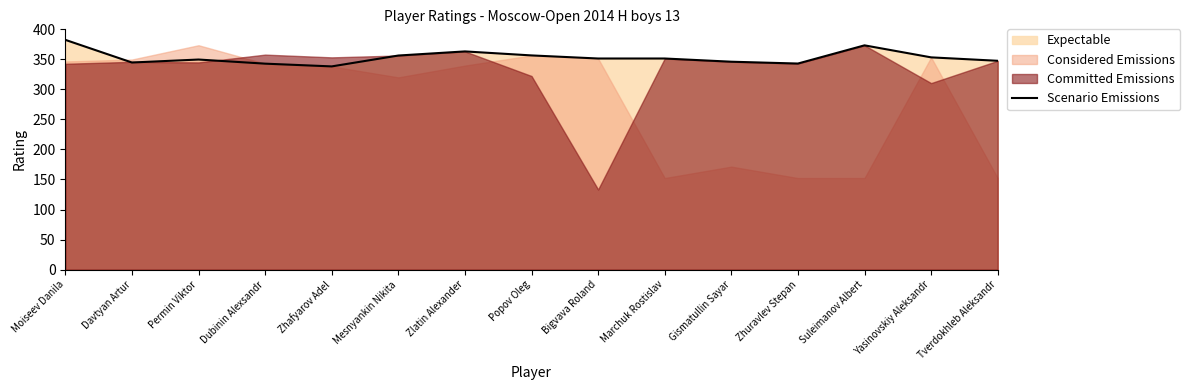

How many interior local peaks (higher than both neighbors) does the data have?

3